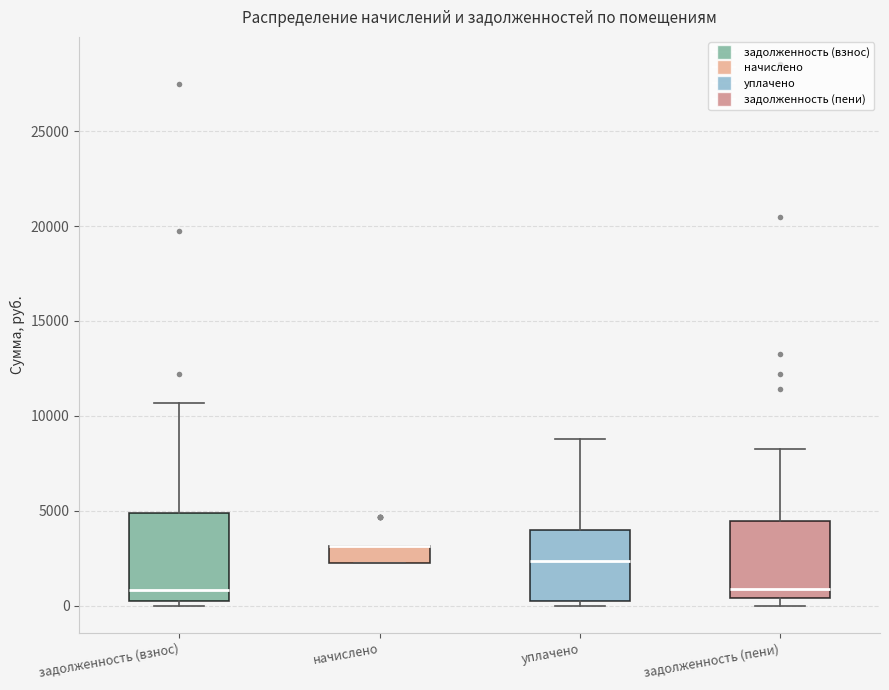

Comparing the boxes themselves (not the whiskers), which one is the tallest?

задолженность (взнос)